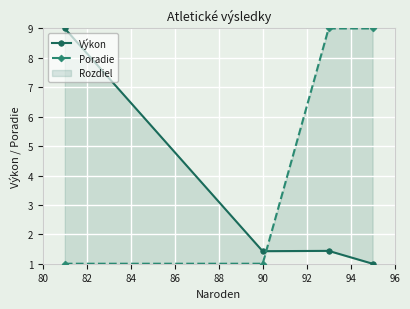

Reading right to left, extract all data points from this chart.

Výkon: 1.0	1.4	1.4	9.0
Poradie: 9.0	9.0	1.0	1.0